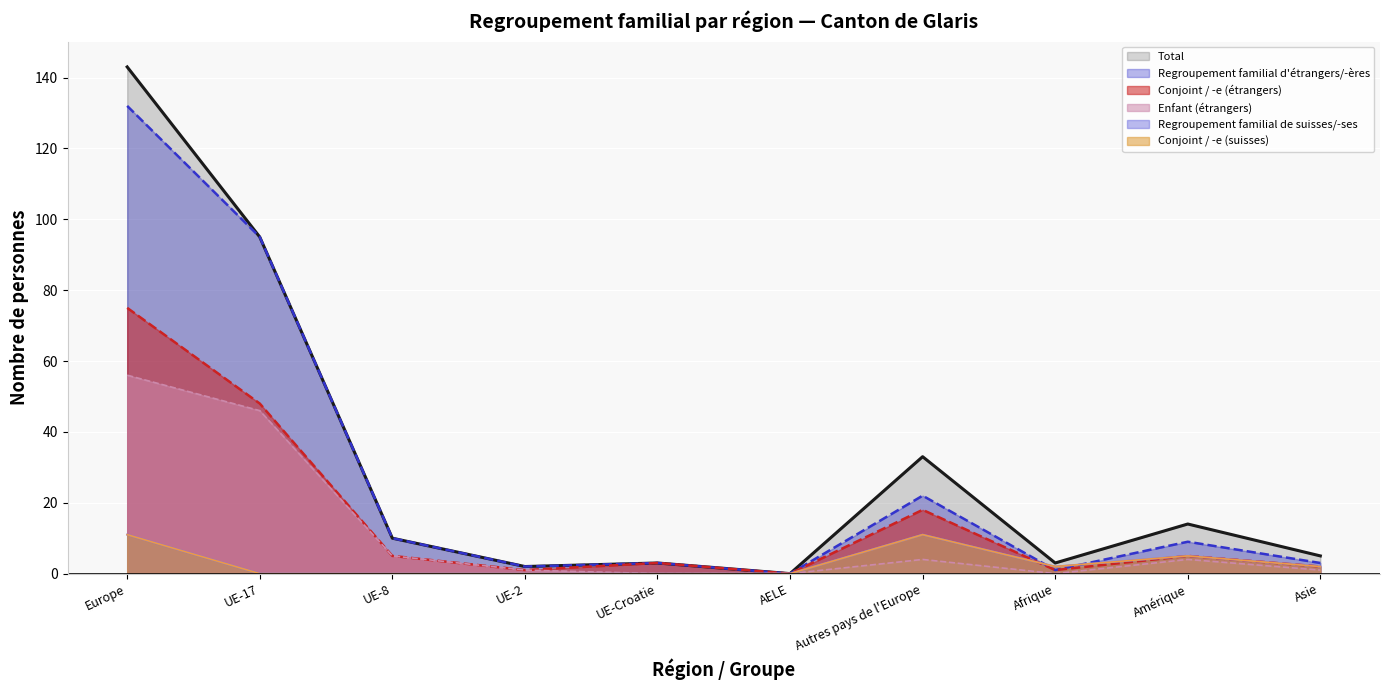

At which category does the chart reach its peak across all series?

Europe